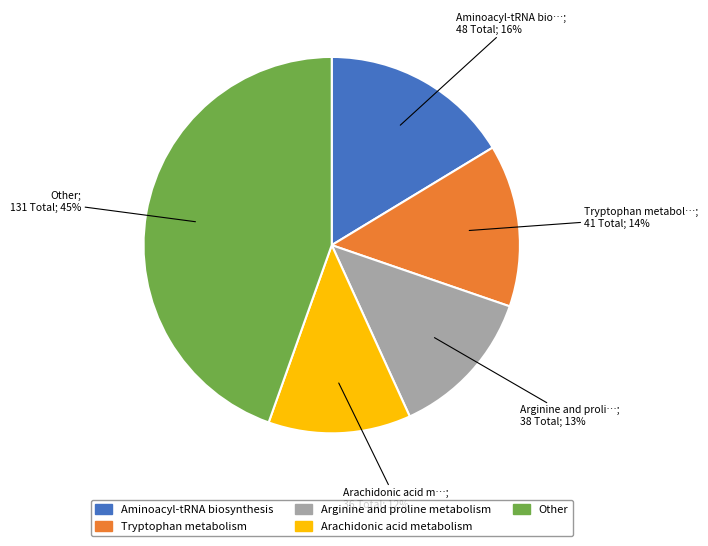

Is there a majority slice in this chart?

No